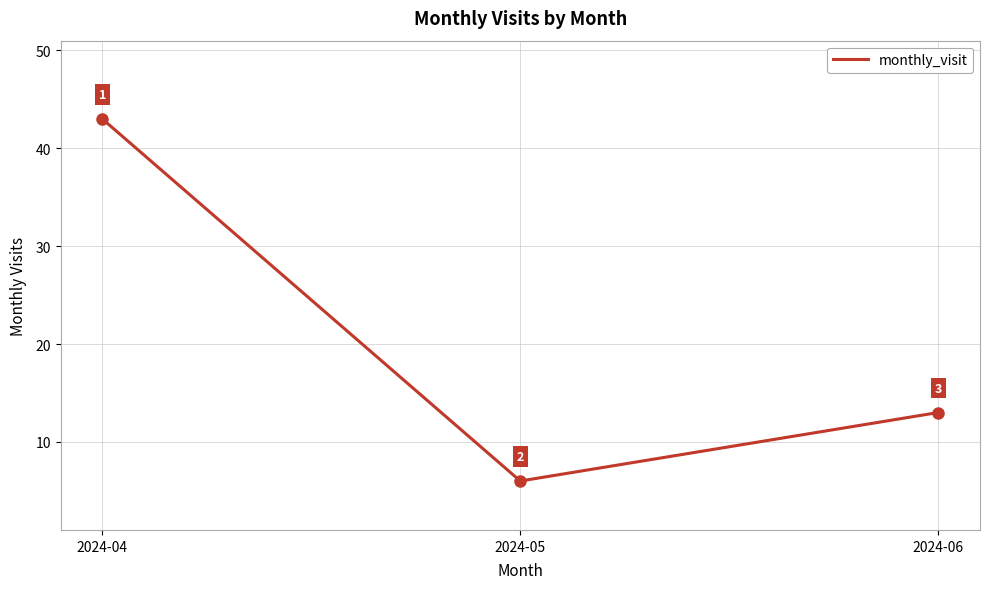

Rank the categories by value from highest to lowest.

2024-04, 2024-06, 2024-05